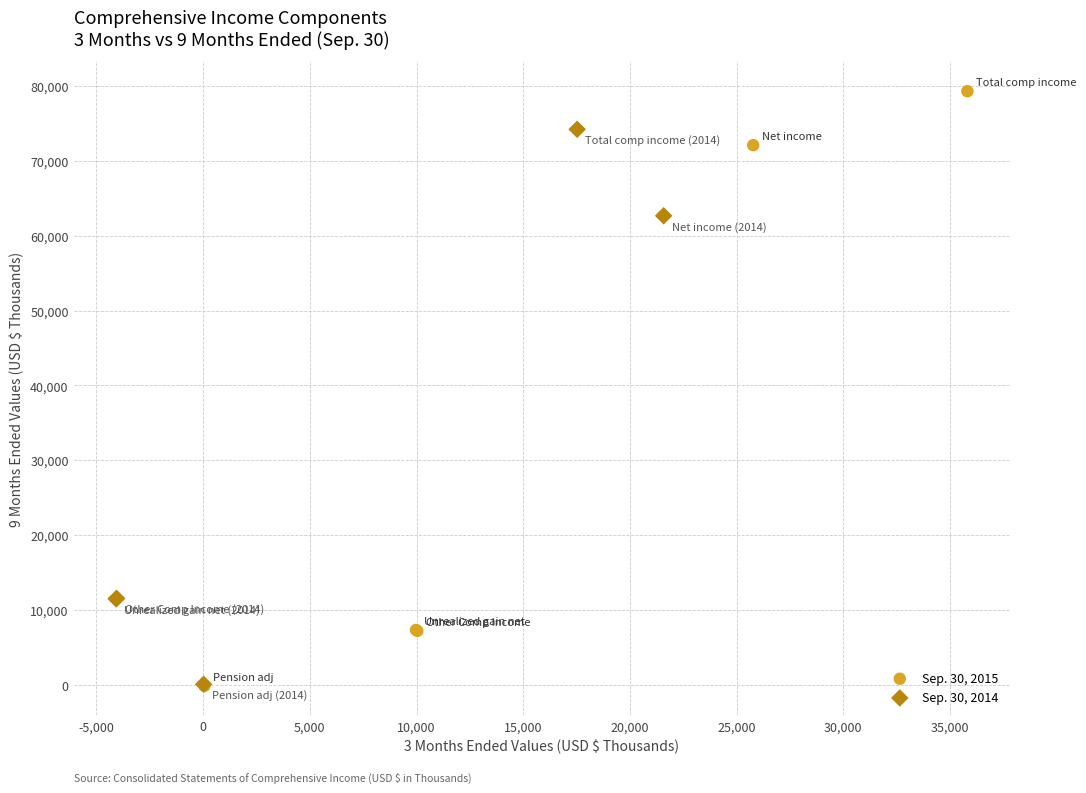

What are all the series names shown in the legend?

Sep. 30, 2015, Sep. 30, 2014